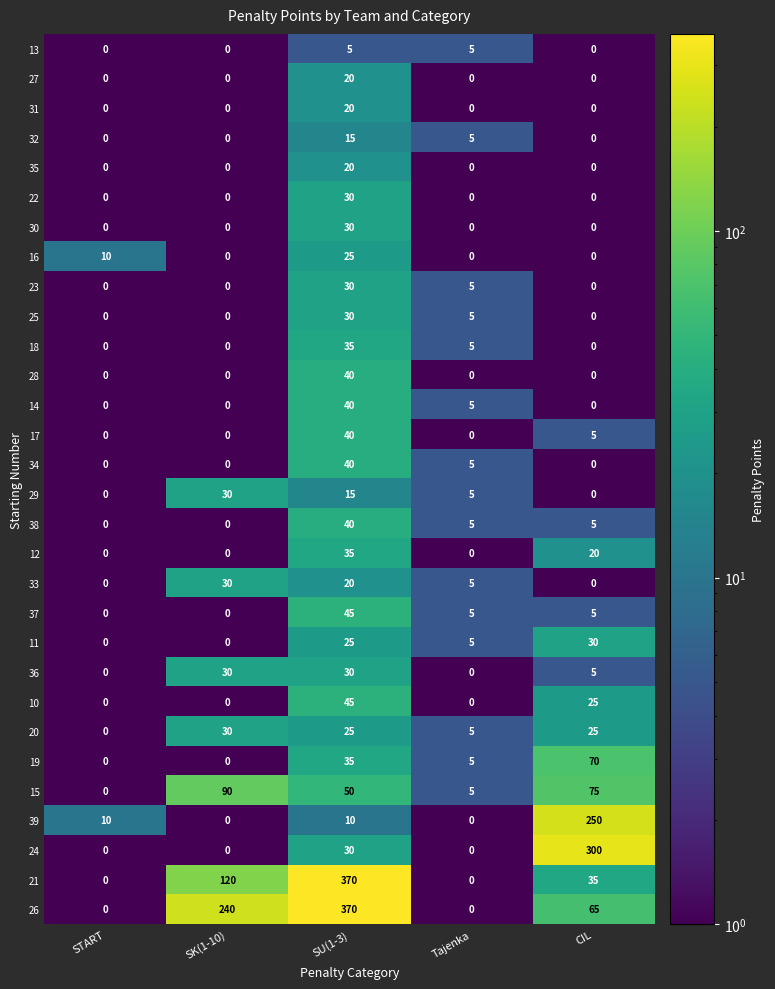

Which series has the largest total across all categories?

26